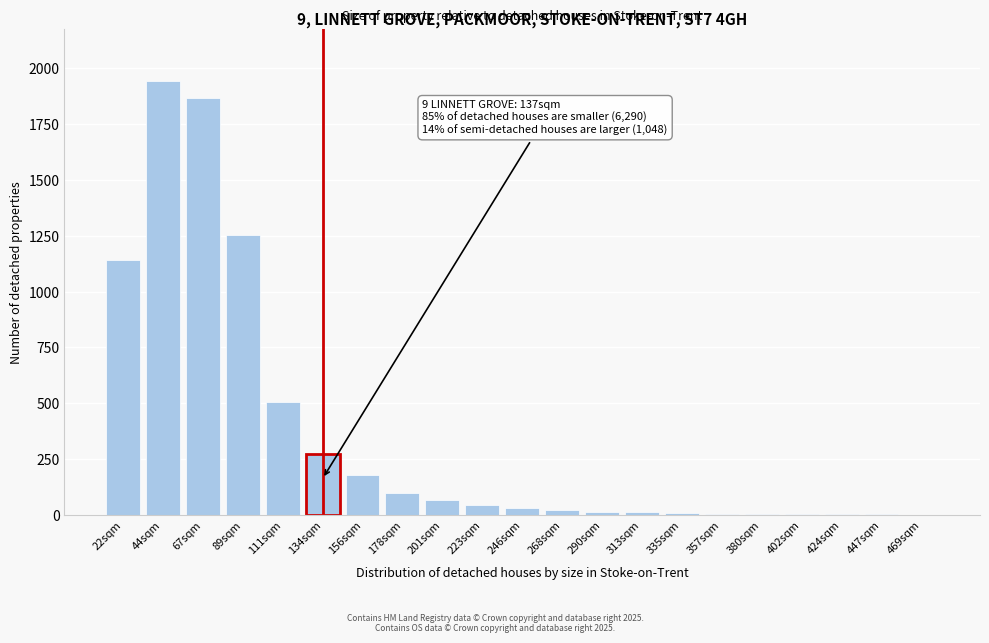

What is the change in value from 44sqm to 89sqm?

-689